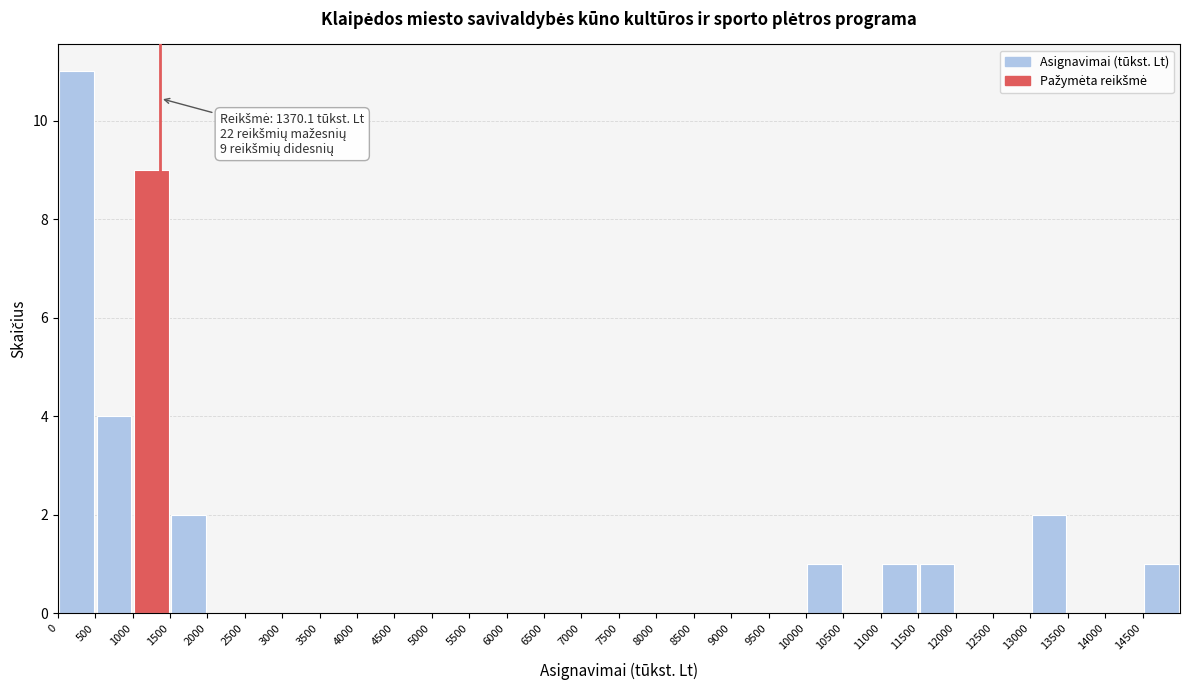

Over which range of the x-axis is the bar tallest?

0 to 500